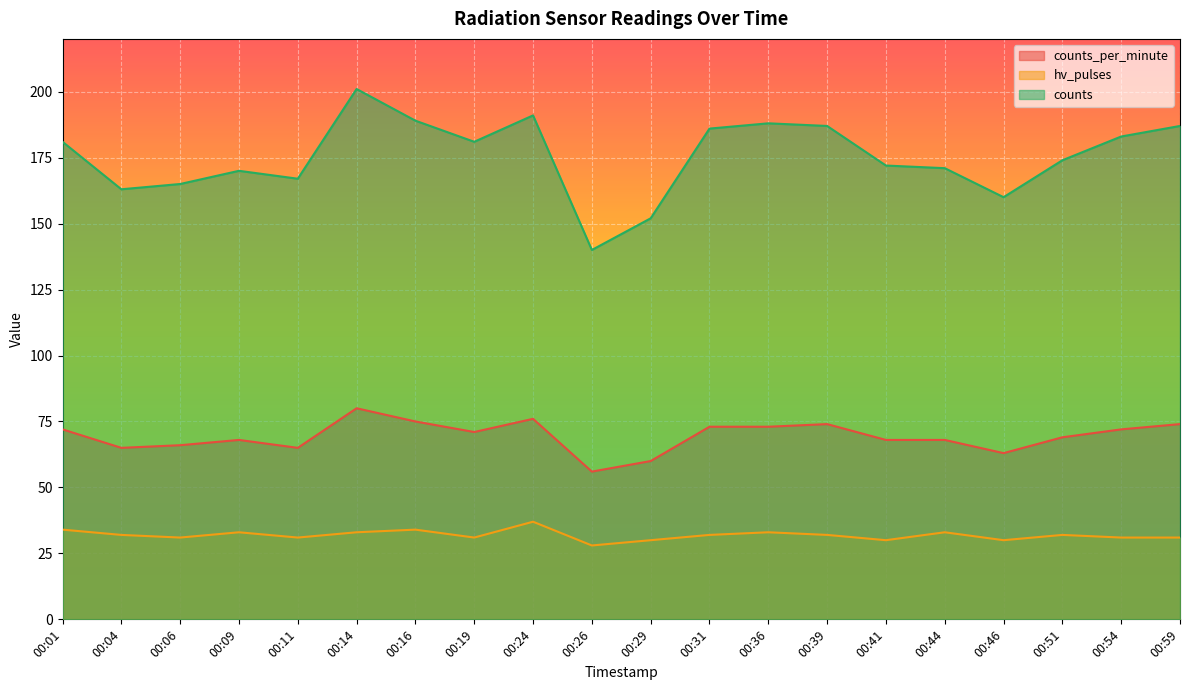

True or false: hv_pulses has more than 1 points higher than both neighbors.

True